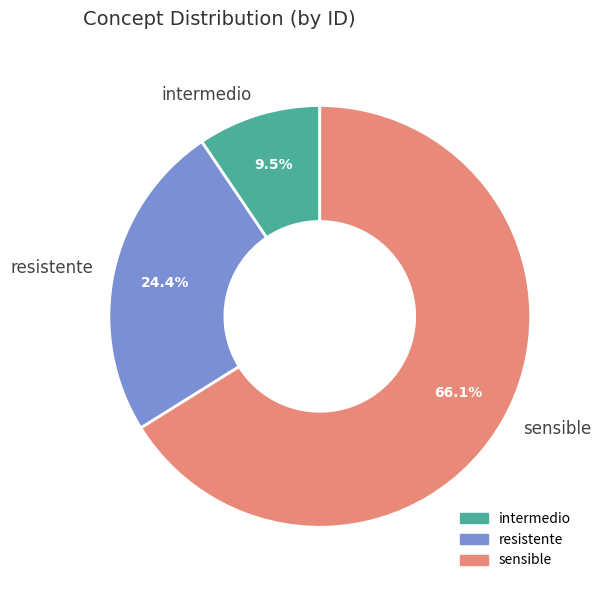

What is the ratio of the value at sensible to the value at resistente?

2.7